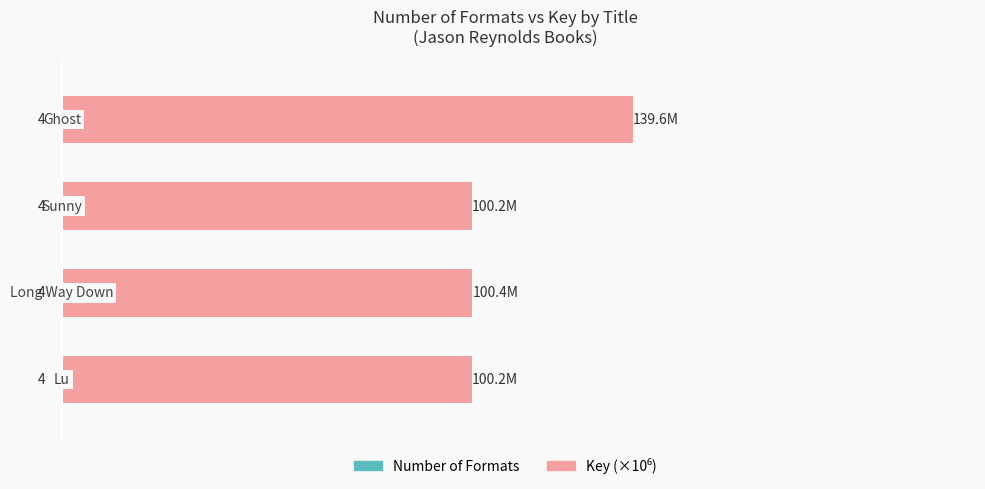

How many groups of bars are there?

4